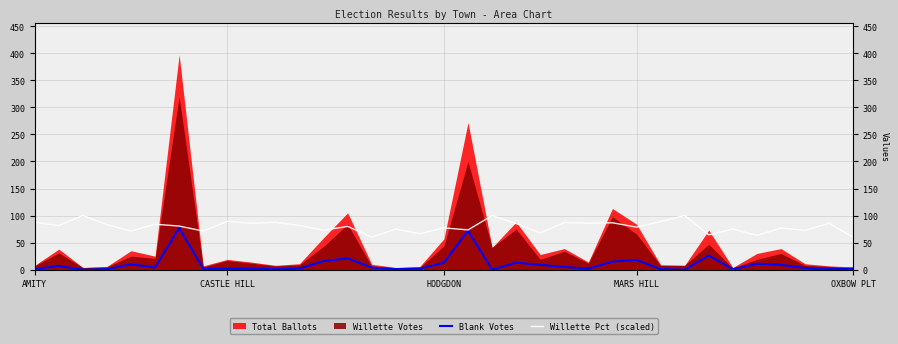

Is the value of Willette Pct (scaled) at 16 greater than the value of Blank Votes at 11?

Yes